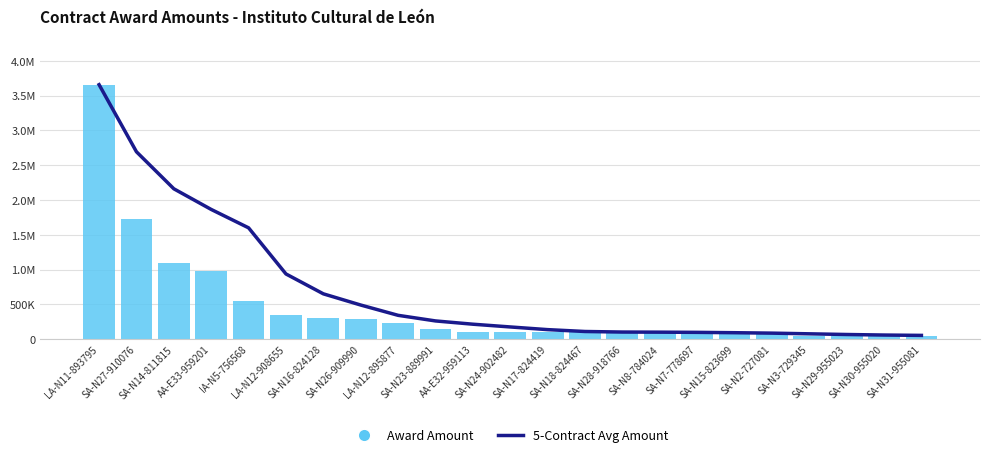

List the series in order of their peak value, highest first.

5-Contract Avg Amount, Award Amount